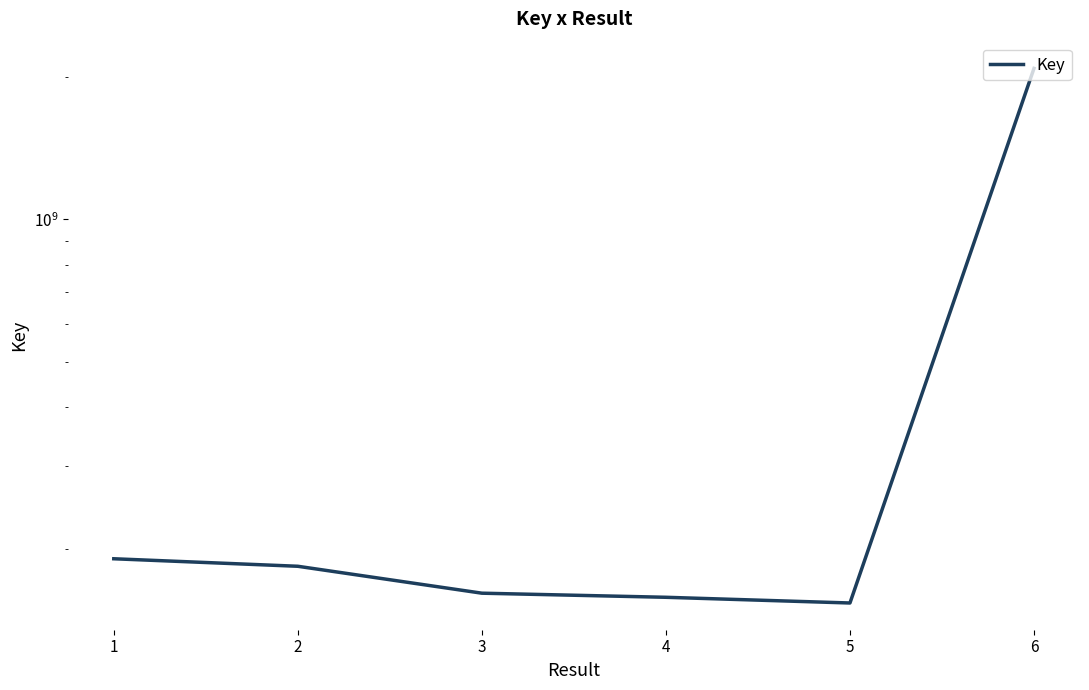

Does the chart display data point markers on the line(s)?

No